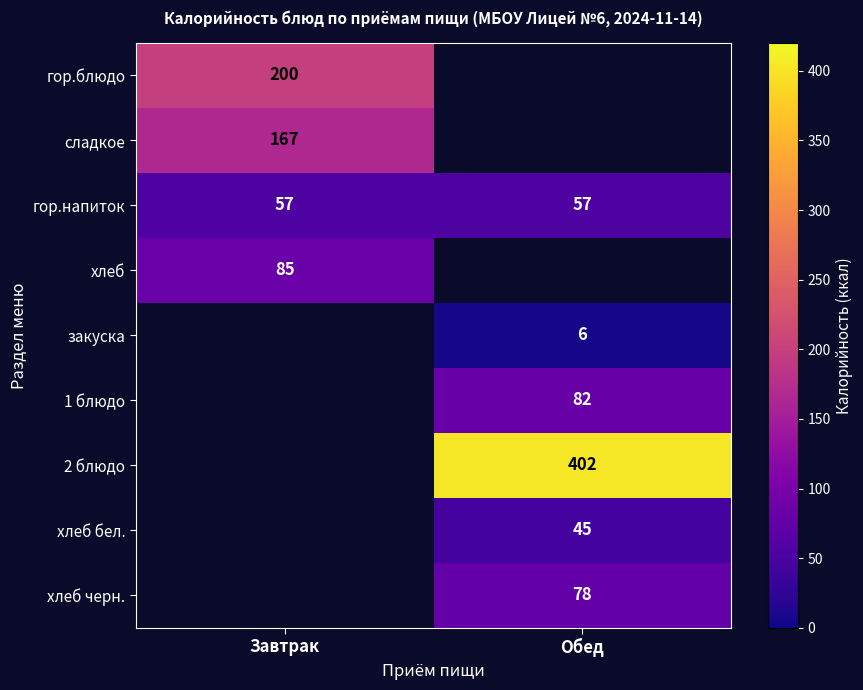

What is the average value of the гор.напиток series?

57